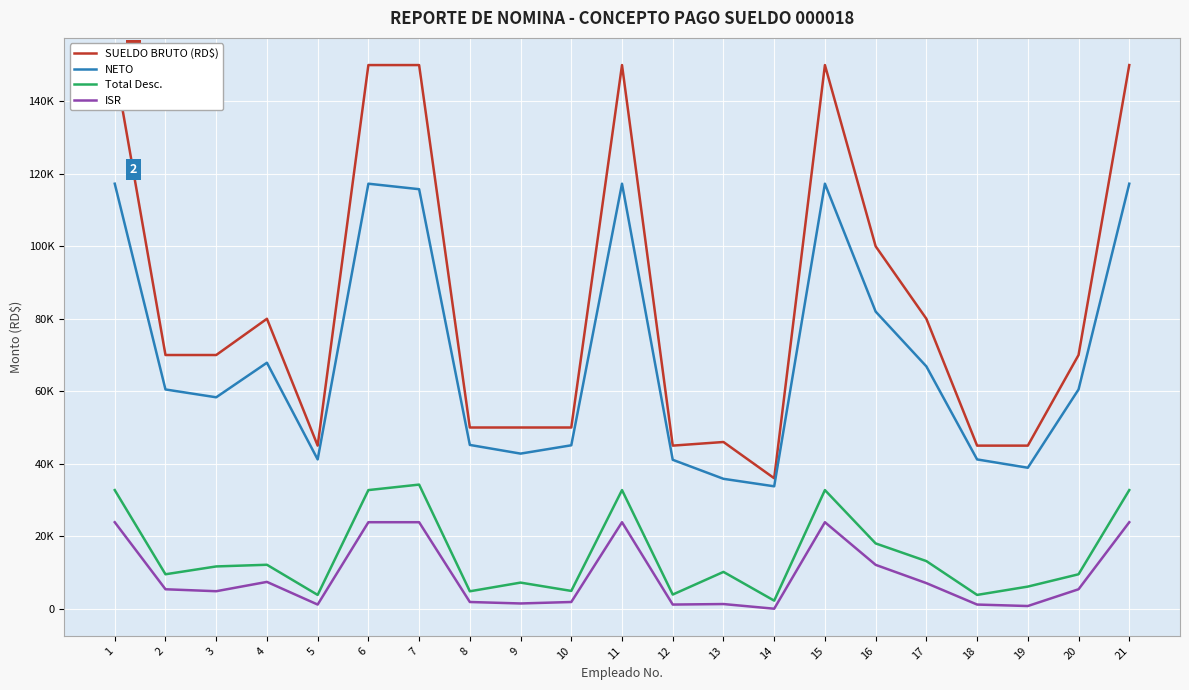

What is the difference between the maximum and minimum values in the NETO series?

83496.0